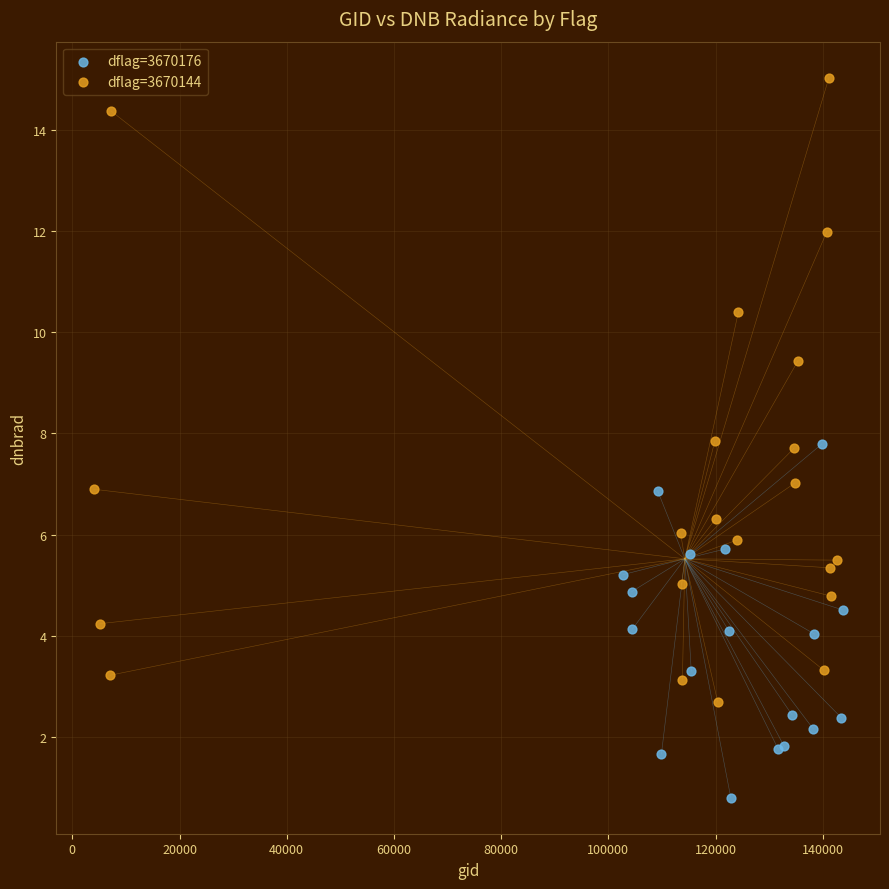

Which series has the widest spread of Y values?

dflag=3670144